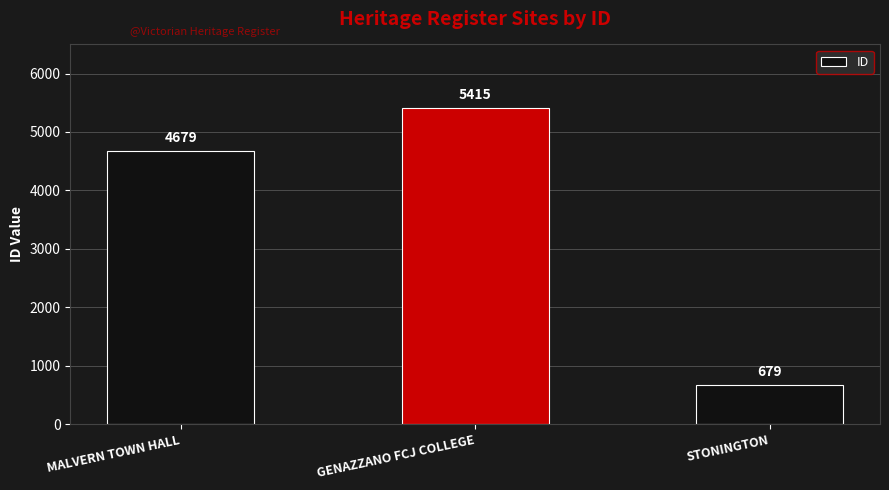

What is the difference between the values at GENAZZANO FCJ COLLEGE and STONINGTON?

4736